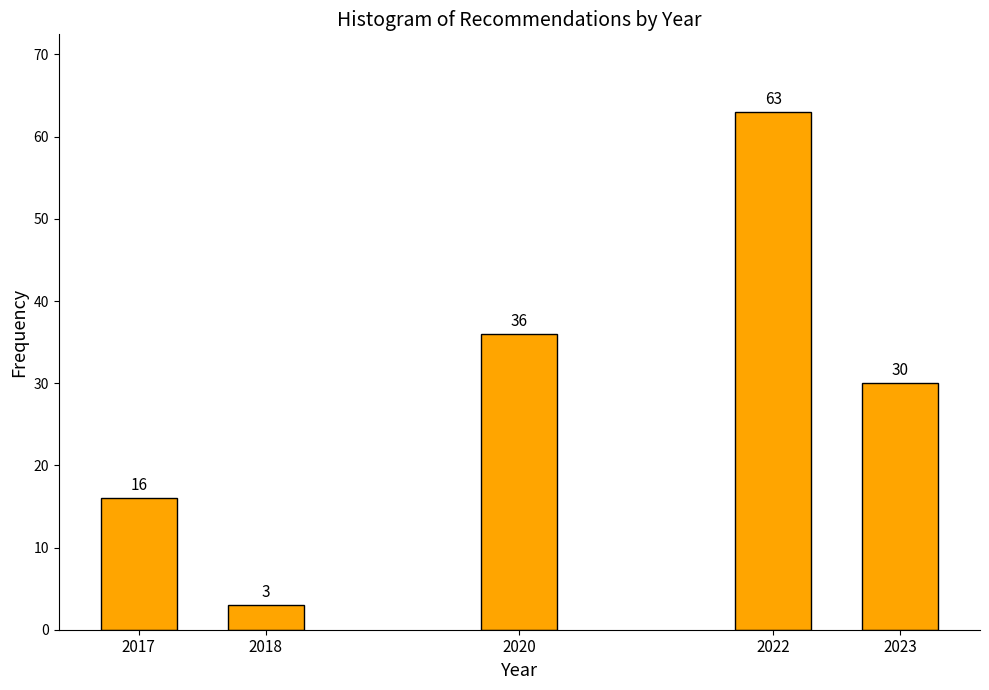

Reading right to left, list all the values displayed in this chart.

2023=30	2022=63	2020=36	2018=3	2017=16